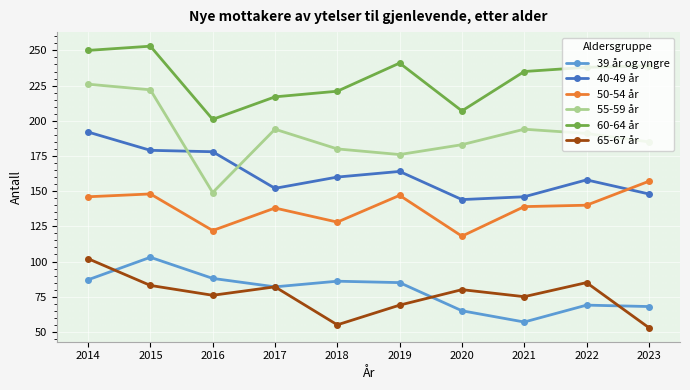

Which series ends up on top after the final intersection of 65-67 år and 39 år og yngre?

39 år og yngre